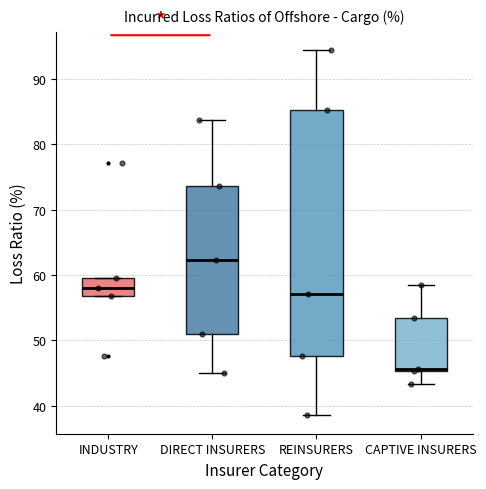

Reading left to right, read every box against the y-axis: the position of its median line, the range the box covers, and the ends of its whiskers. The values are not printed on the chart, so give them approximately, as read against the axis.

INDUSTRY: median 58, box 57 to 60, whiskers 57 to 60
DIRECT INSURERS: median 62, box 51 to 74, whiskers 45 to 84
REINSURERS: median 57, box 48 to 85, whiskers 38 to 94
CAPTIVE INSURERS: median 46, box 45 to 53, whiskers 43 to 59